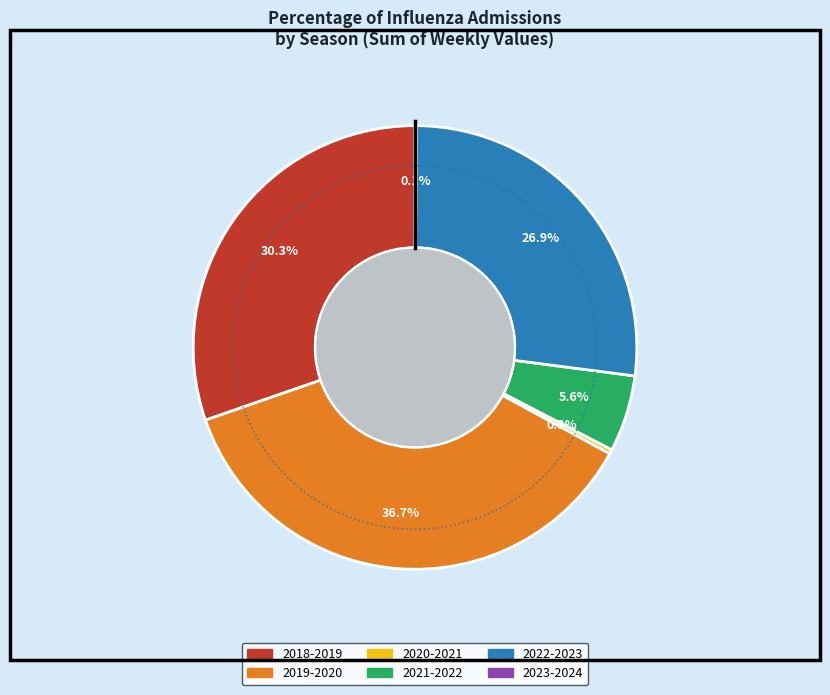

The 2018-2019 slice represents 30% of the pie. True or false?

True